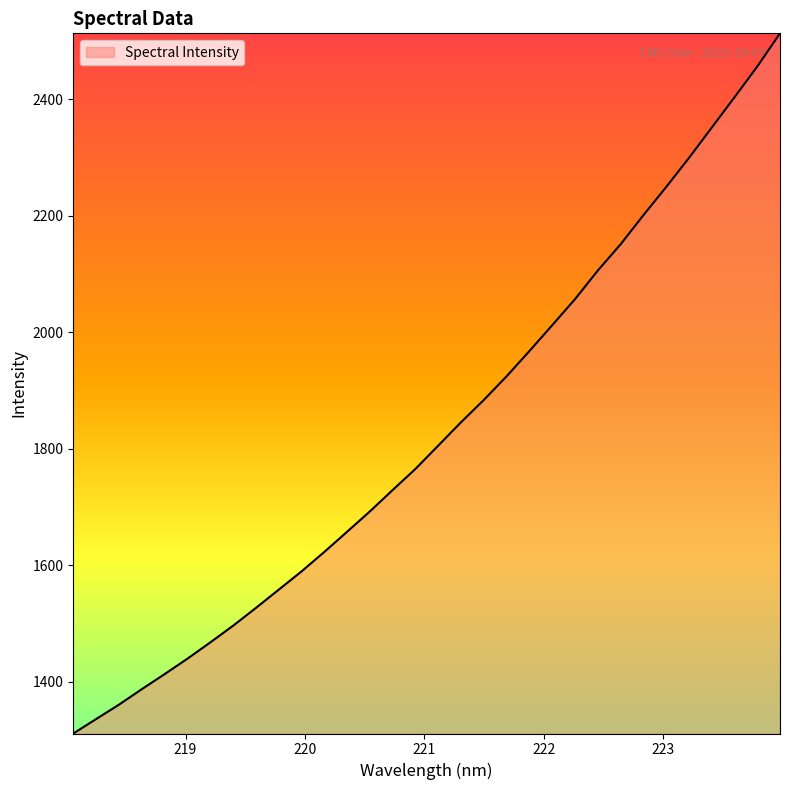

What is the difference between the maximum and minimum values?

1202.2